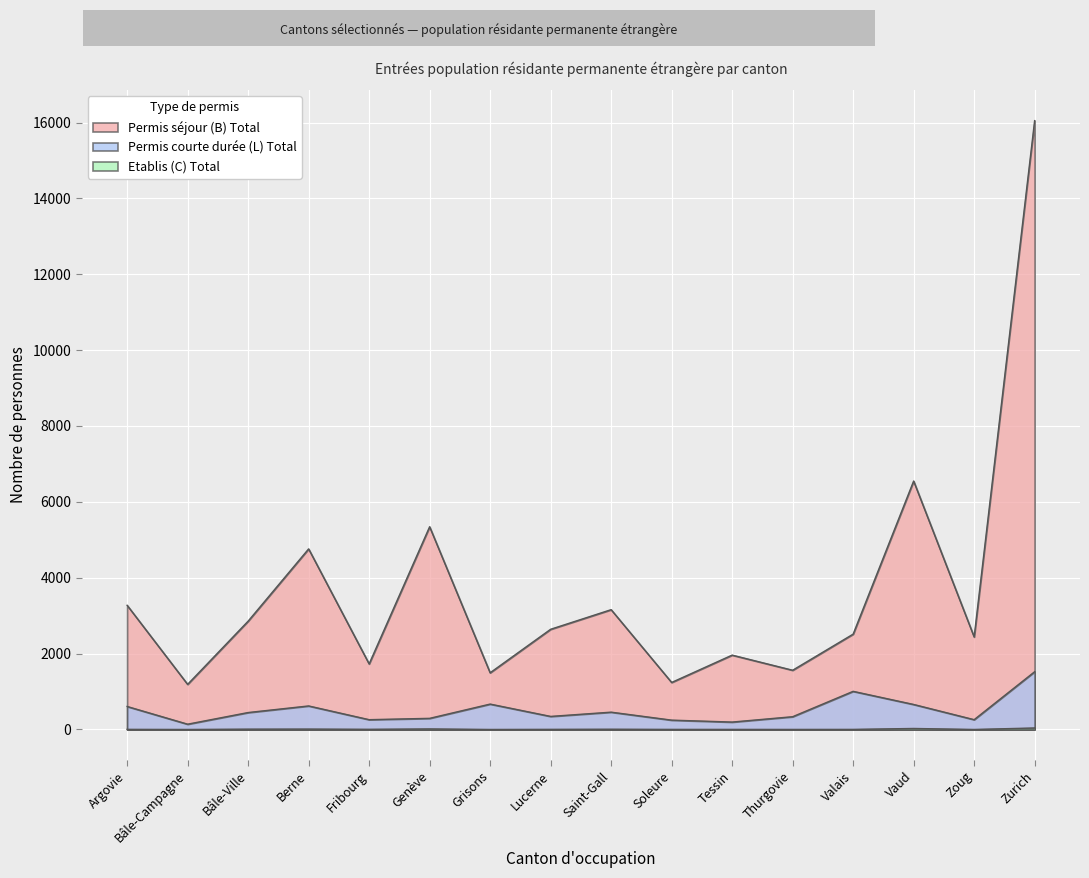

What position from the right is Bâle-Ville?

14